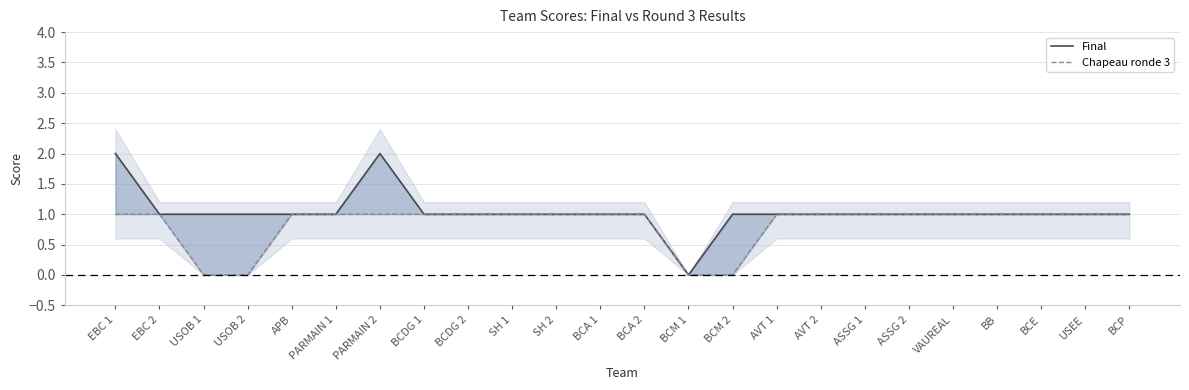

Reading left to right, what are all the values shown in this chart?

Final: EBC 1=2	EBC 2=1	USOB 1=1	USOB 2=1	APB=1	PARMAIN 1=1	PARMAIN 2=2	BCDG 1=1	BCDG 2=1	SH 1=1	SH 2=1	BCA 1=1	BCA 2=1	BCM 1=0	BCM 2=1	AVT 1=1	AVT 2=1	ASSG 1=1	ASSG 2=1	VAUREAL=1	BB=1	BCE=1	USEE=1	BCP=1
Chapeau ronde 3: EBC 1=1	EBC 2=1	USOB 1=0	USOB 2=0	APB=1	PARMAIN 1=1	PARMAIN 2=1	BCDG 1=1	BCDG 2=1	SH 1=1	SH 2=1	BCA 1=1	BCA 2=1	BCM 1=0	BCM 2=0	AVT 1=1	AVT 2=1	ASSG 1=1	ASSG 2=1	VAUREAL=1	BB=1	BCE=1	USEE=1	BCP=1